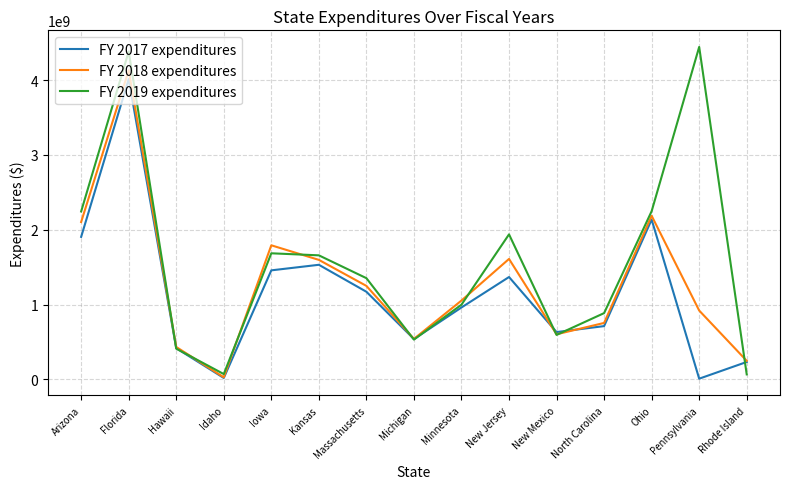

Is it true that FY 2018 expenditures equals 920087915 at Pennsylvania?

True